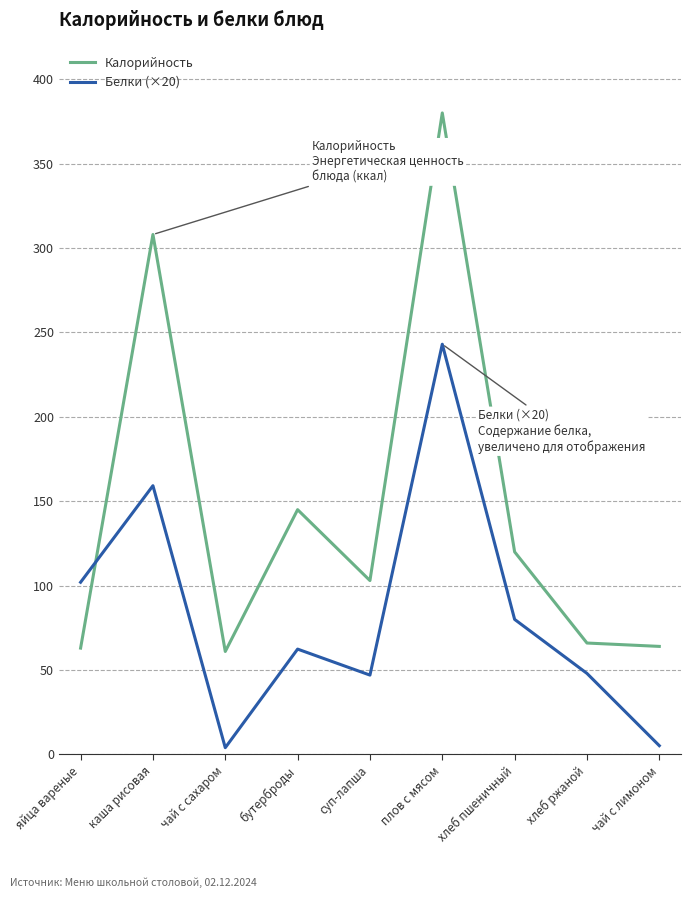

Which series ends up on top after the final intersection of Белки (×20) and Калорийность?

Калорийность